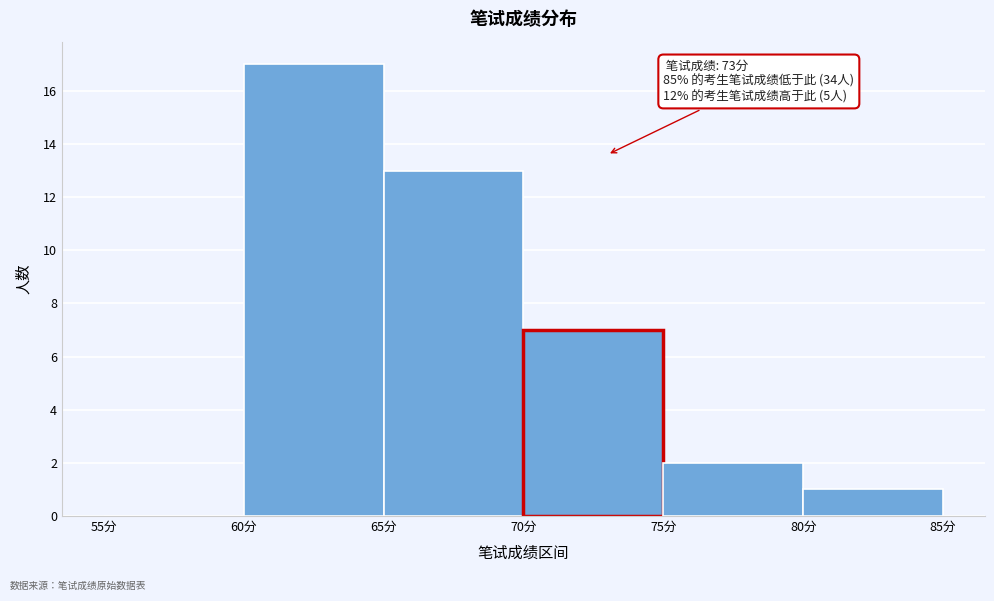

Which range on the x-axis has the tallest bar?

60 to 65